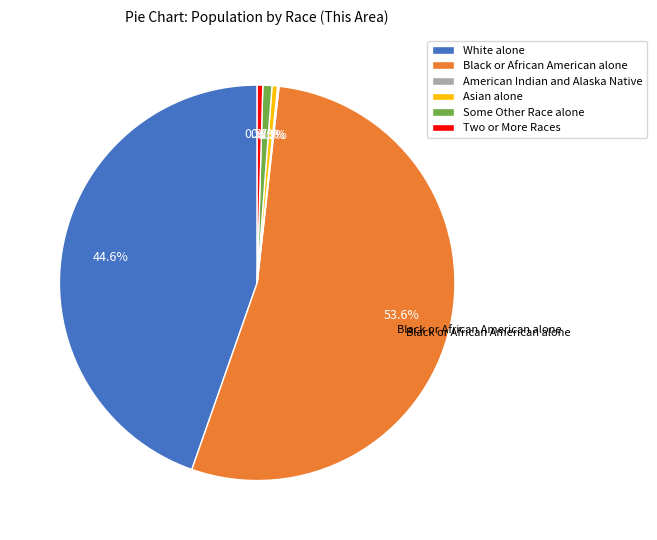

What percentage is the White alone slice, to the nearest percent?

45%